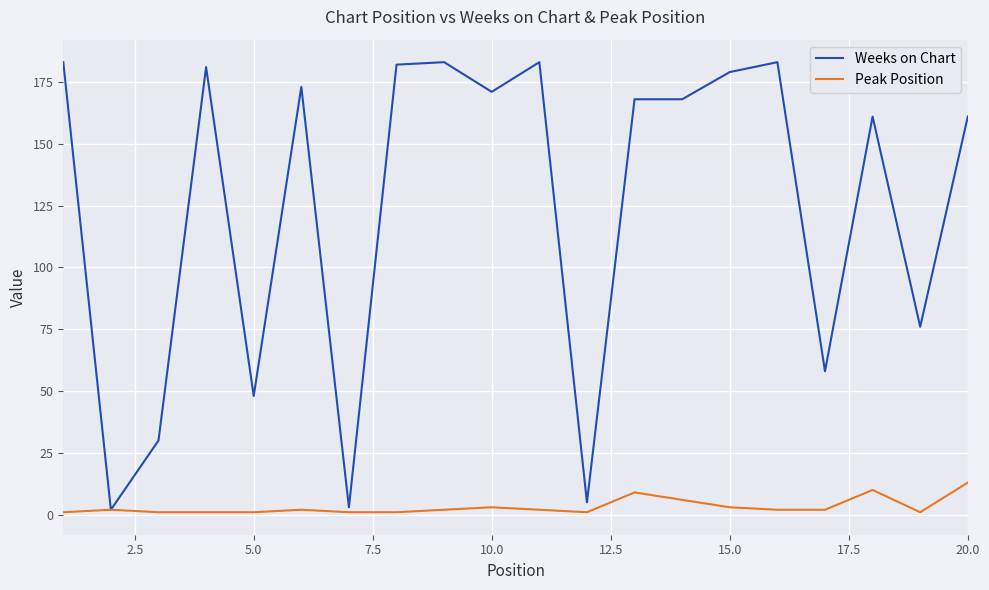

What is the average value of the Peak Position series?

3